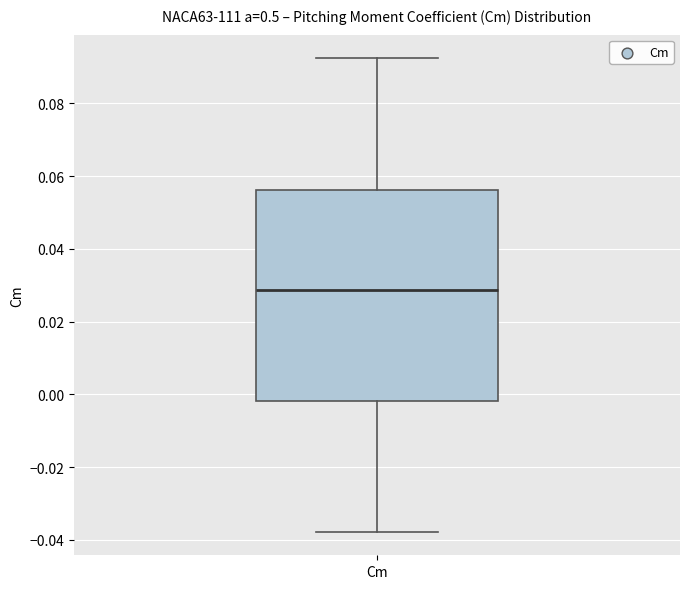

Read this box plot against the y-axis: the position of the median line, the range covered by the box, and the ends of both whiskers. The values are not printed on the chart, so give them approximately, as read against the axis.

median 0.028, box -0.002 to 0.056, whiskers -0.038 to 0.092